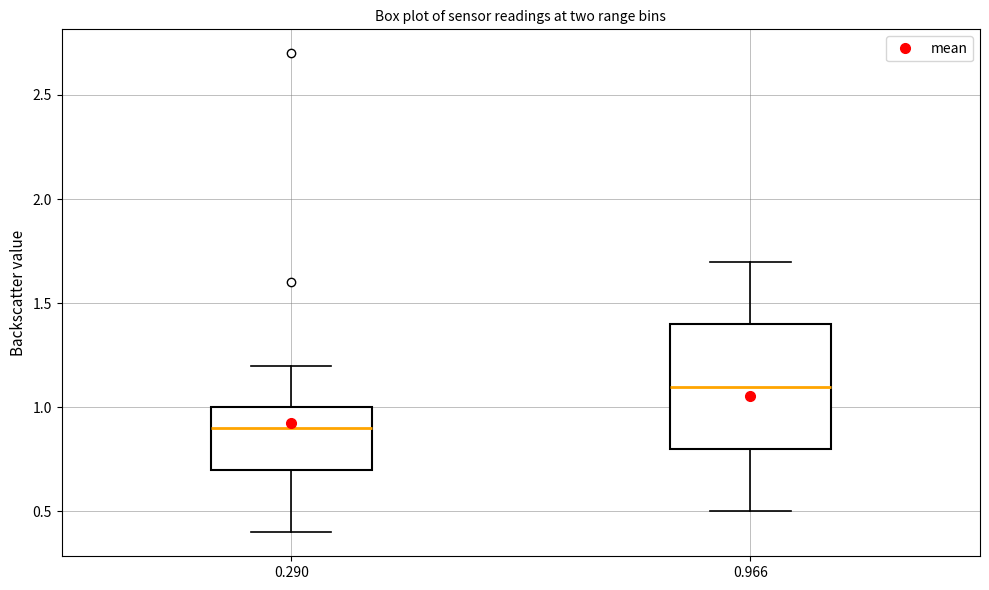

Which box is the tallest, from its lower edge to its upper edge?

0.966